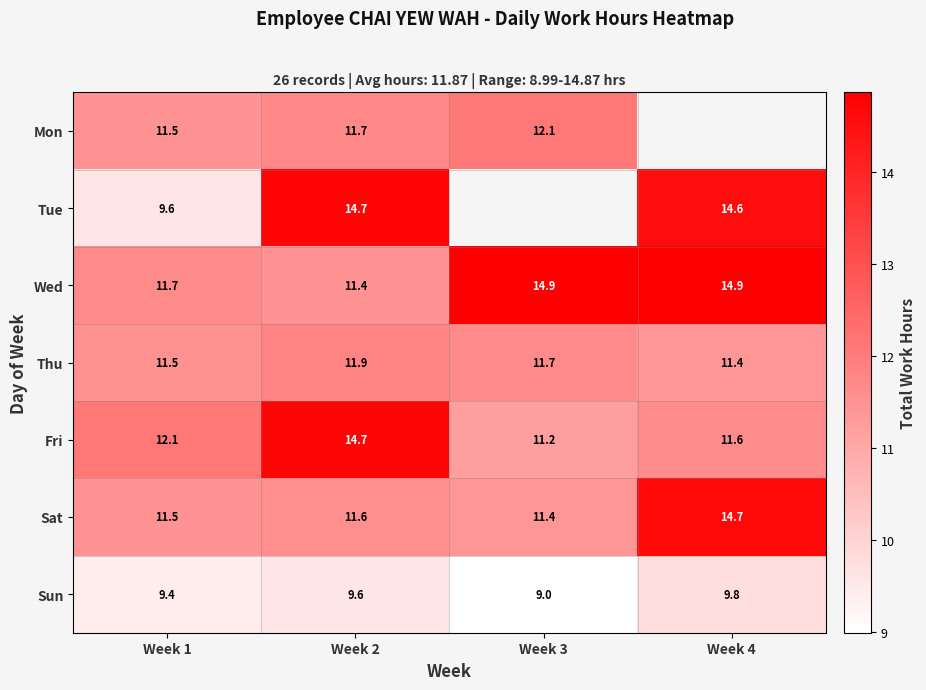

Which series changed the most between Week 1 and Week 2?

Tue